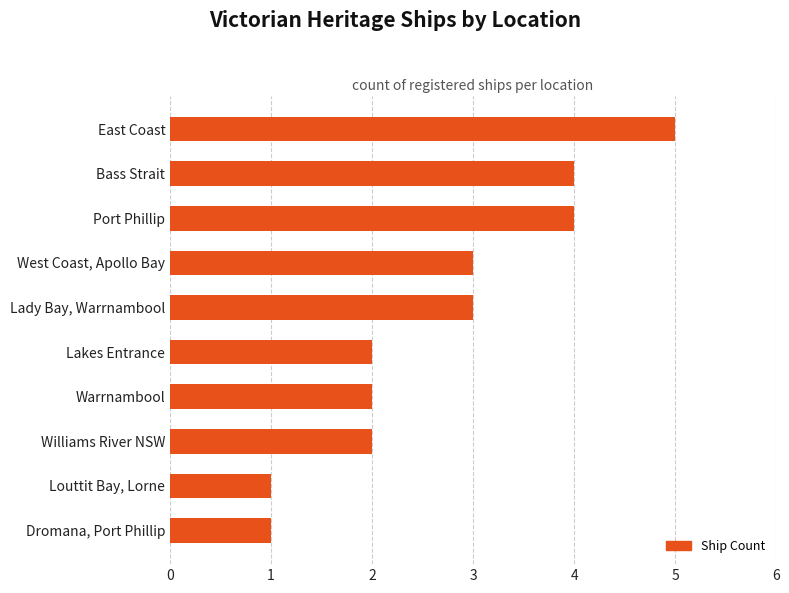

Reading top to bottom, list all the values displayed in this chart.

East Coast=5	Bass Strait=4	Port Phillip=4	West Coast, Apollo Bay=3	Lady Bay, Warrnambool=3	Lakes Entrance=2	Warrnambool=2	Williams River NSW=2	Louttit Bay, Lorne=1	Dromana, Port Phillip=1